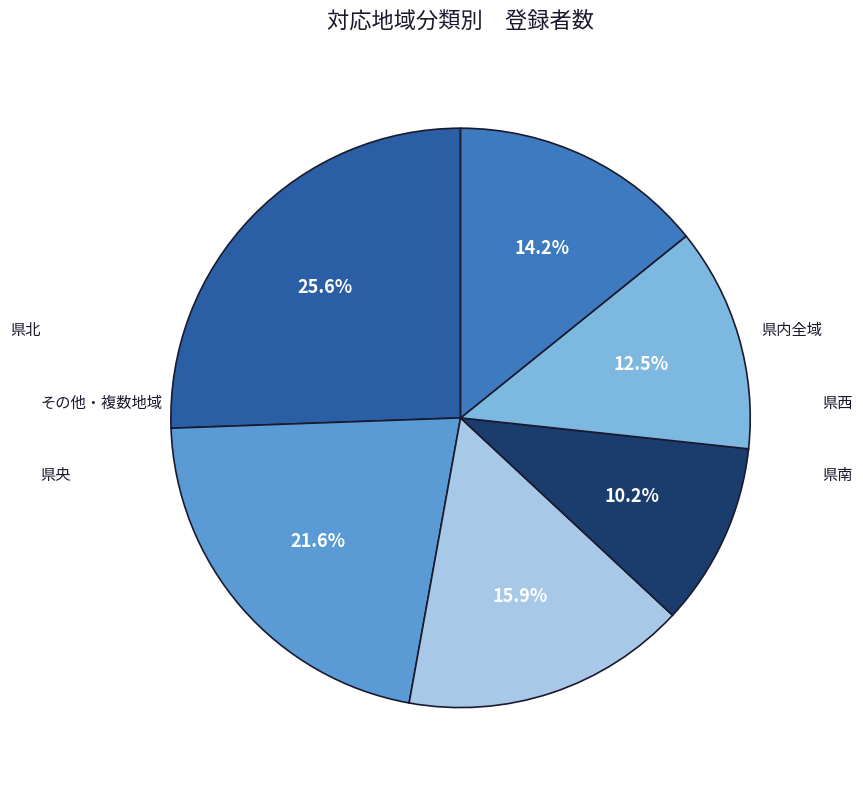

Is there a majority slice in this chart?

No